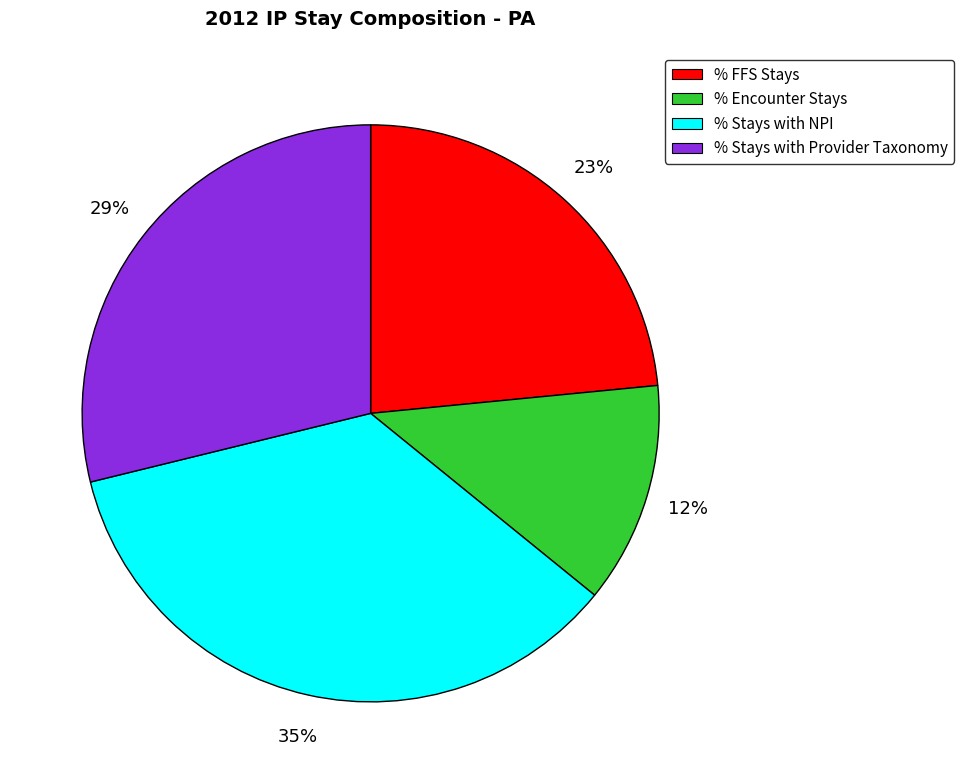

Is there any slice that represents more than half of the pie?

No